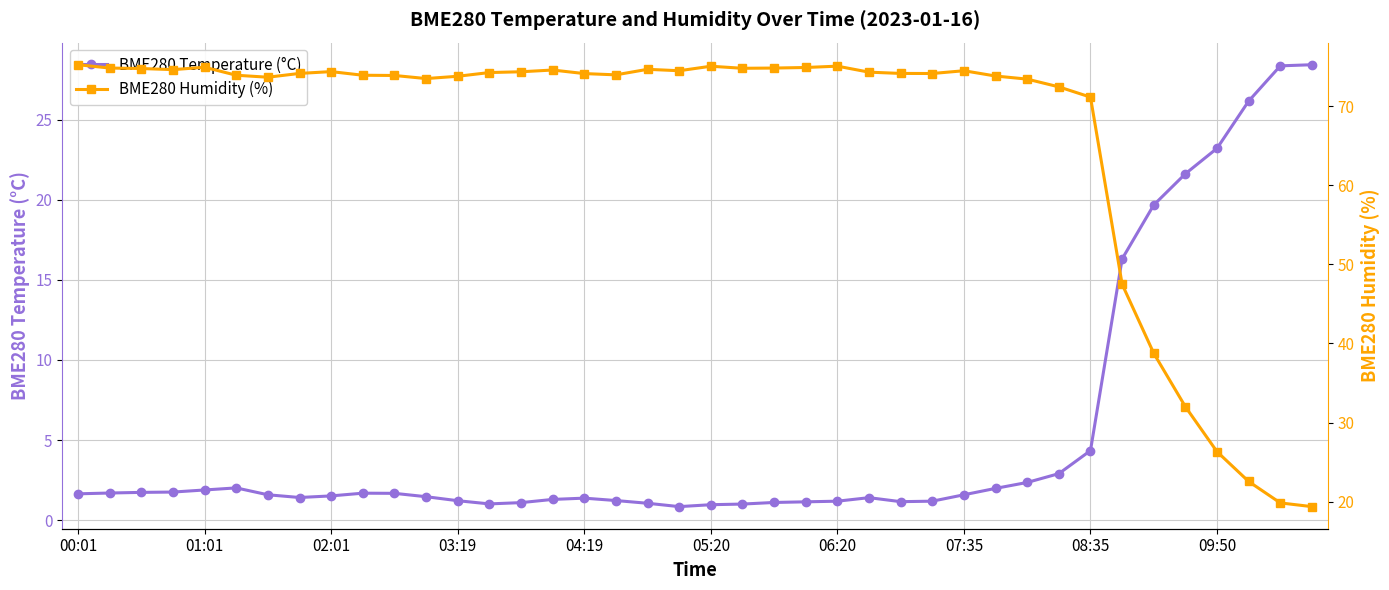

How many times do BME280 Humidity (%) and BME280 Temperature (°C) cross each other?

1